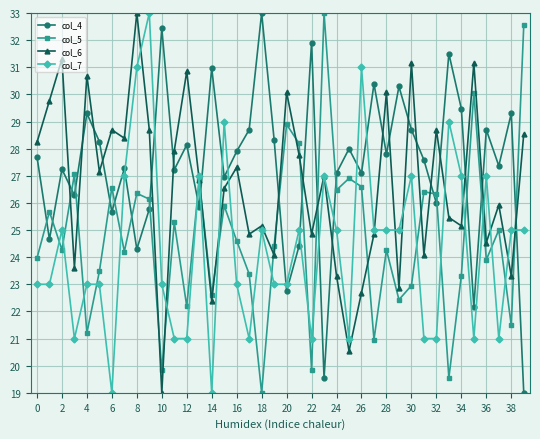

Does the chart display data point markers on the line(s)?

Yes